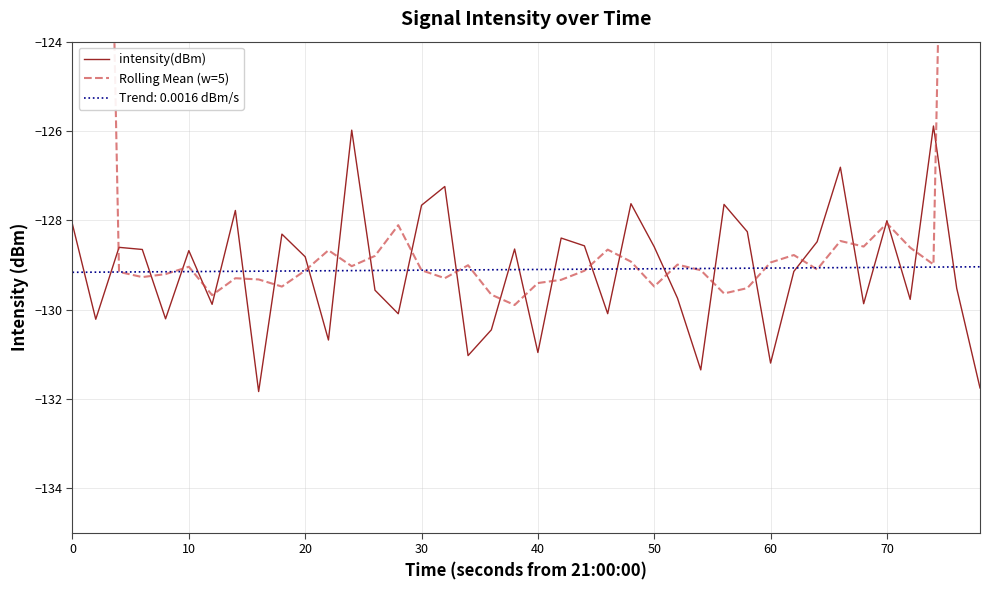

At how many categories does at least one series exceed -87?

2